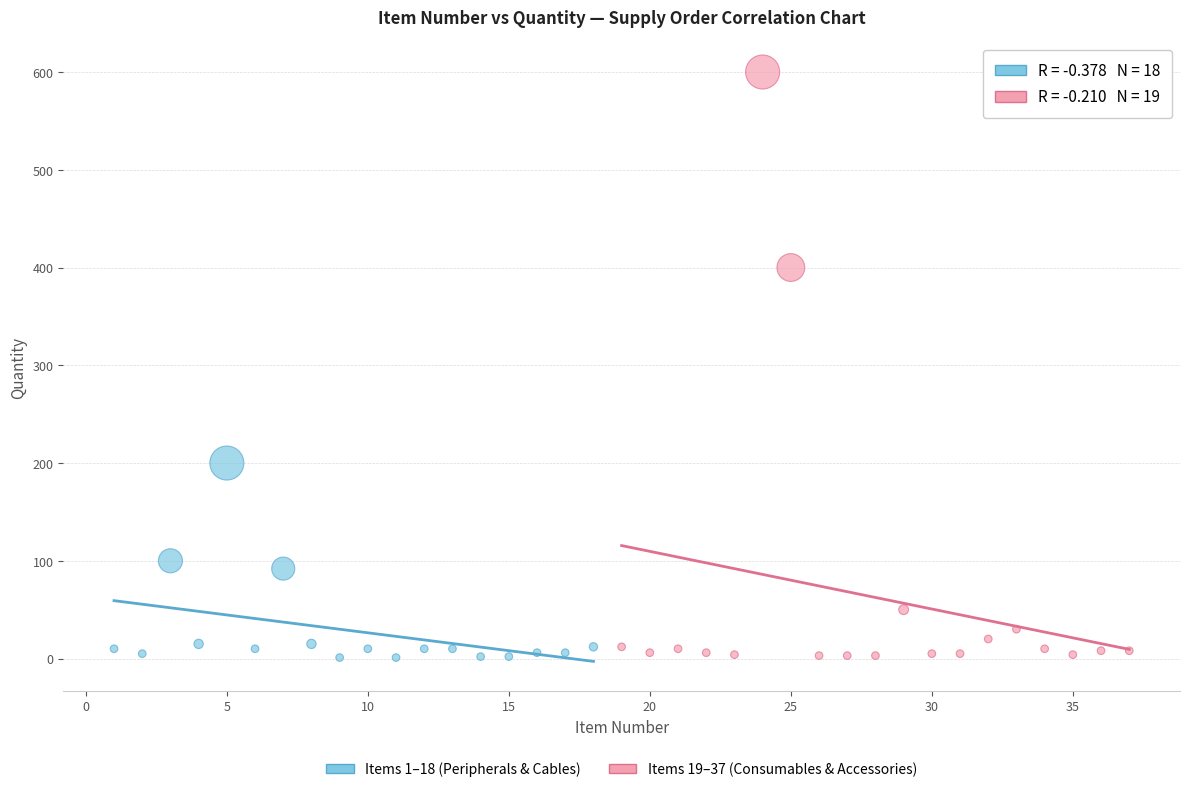

Which series reaches the maximum Y coordinate?

Items 19–37 (Consumables & Accessories)